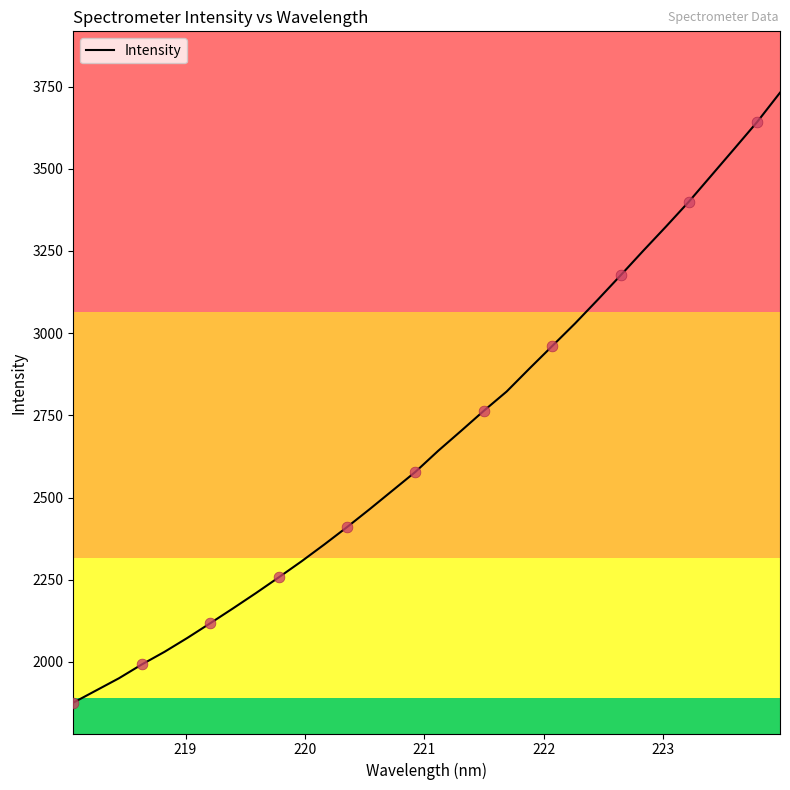

What is the greatest value displayed?

3731.5